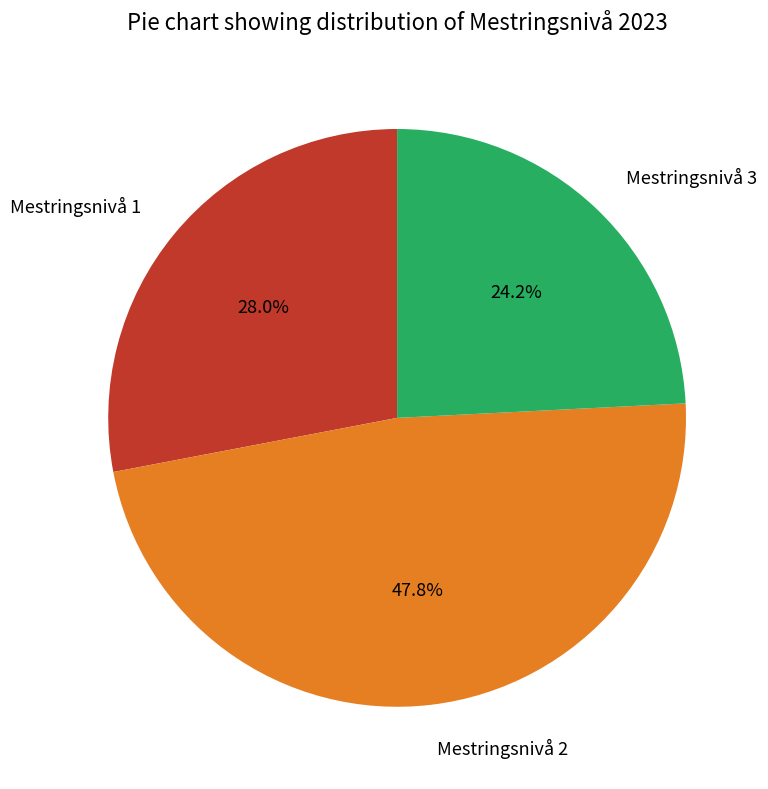

Is the sum of Mestringsnivå 3 and Mestringsnivå 2 greater than half?

Yes